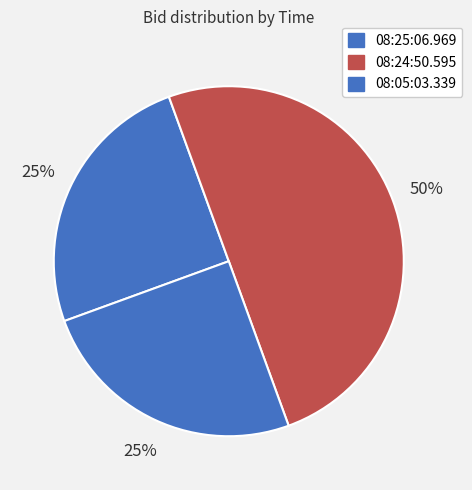

What percentage is the 08:05:03.339 slice, to the nearest percent?

25%